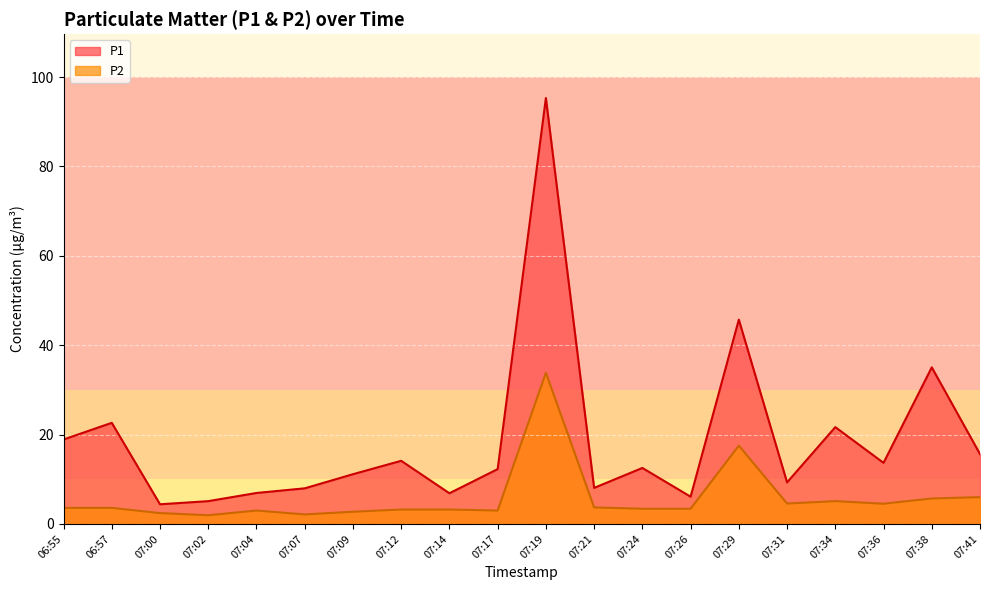

Does the chart display data point markers on the line(s)?

No